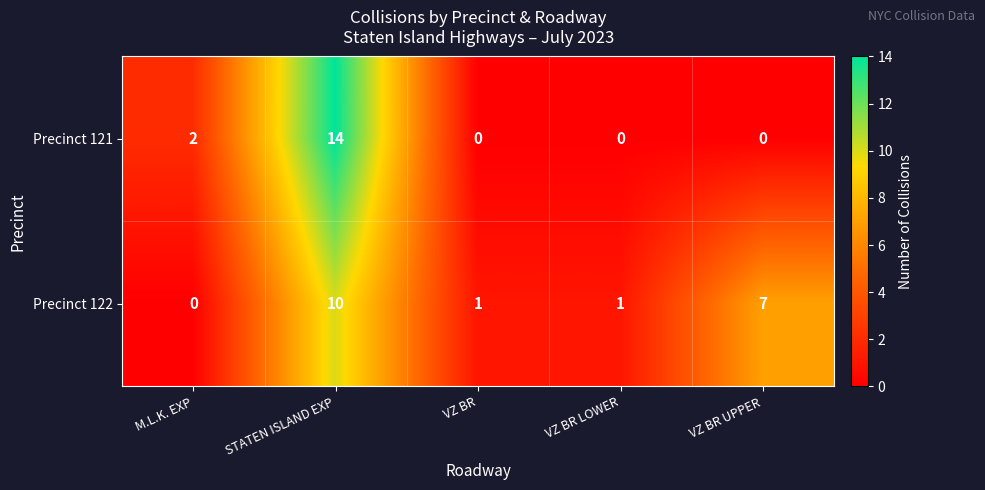

Count the Precinct 122 values in the range 1 to 7.

3